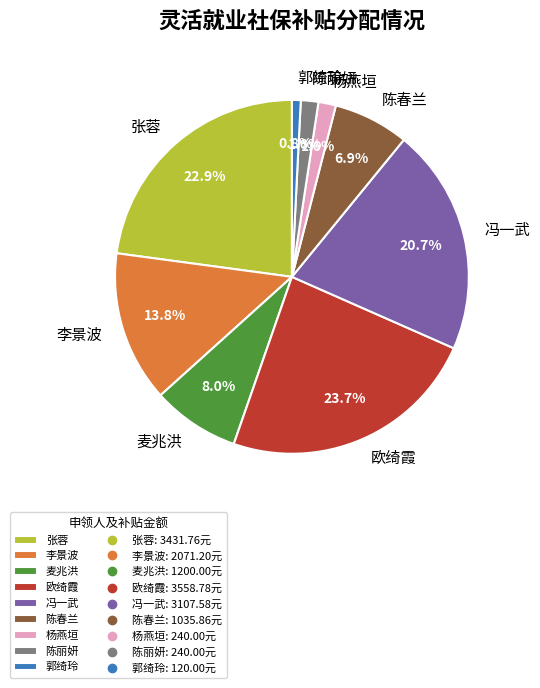

To the nearest percent, what percentage of the pie is 郭绮玲?

1%